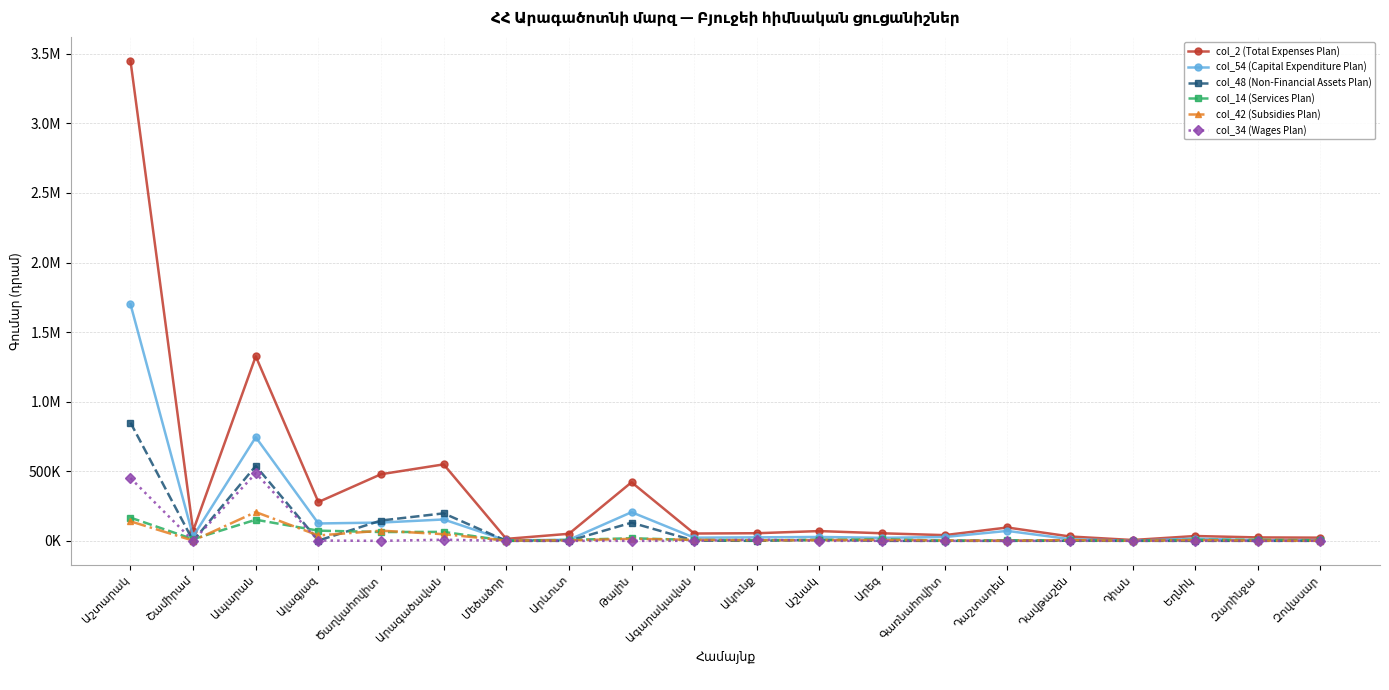

Does the chart have visible grid lines?

Yes